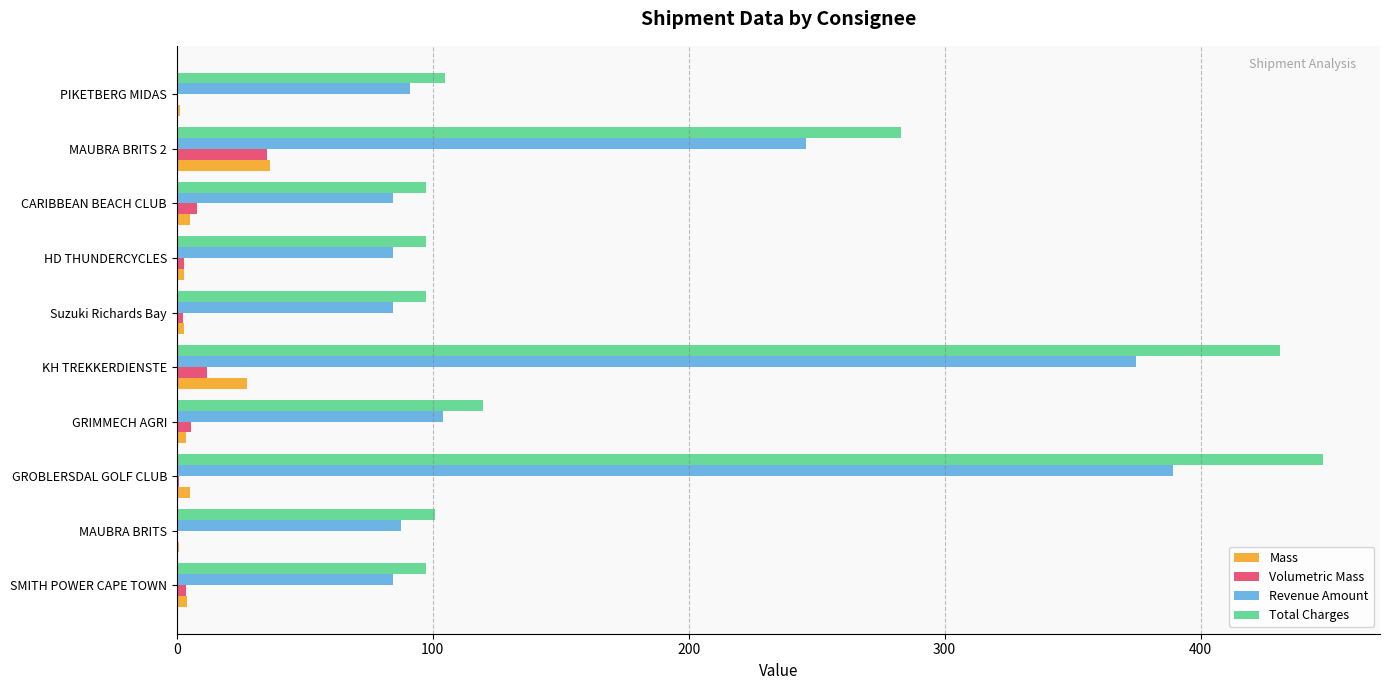

Which series changed the most between SMITH POWER CAPE TOWN and KH TREKKERDIENSTE?

Total Charges